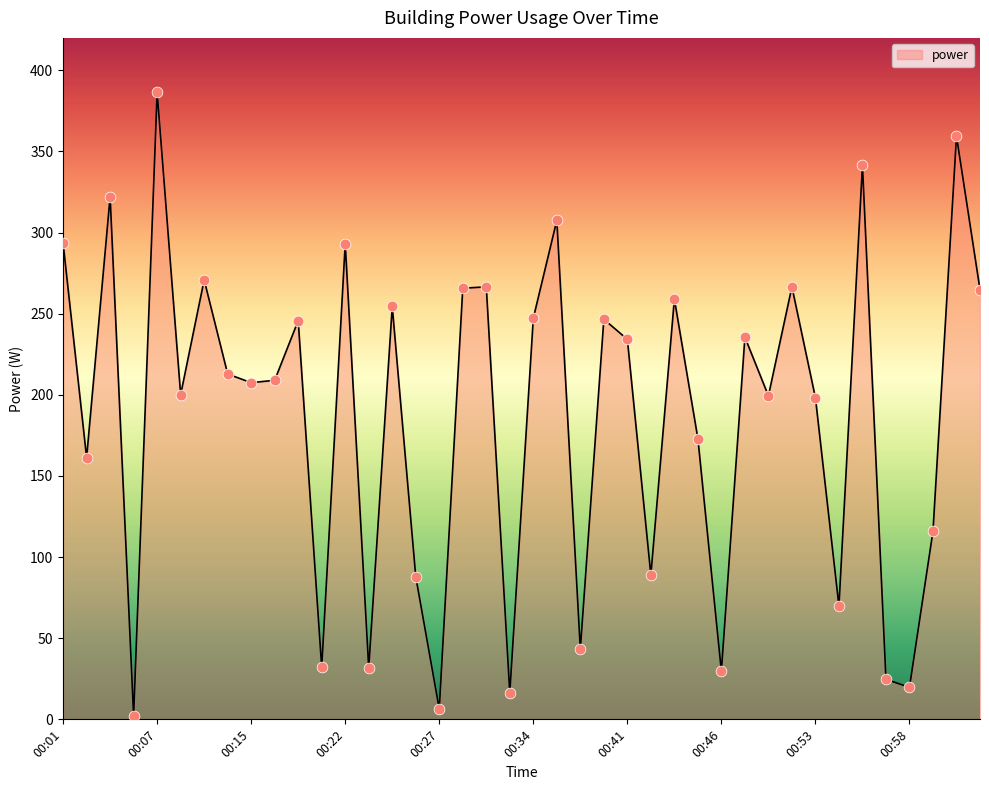

What is the difference between the maximum and minimum values?

384.2